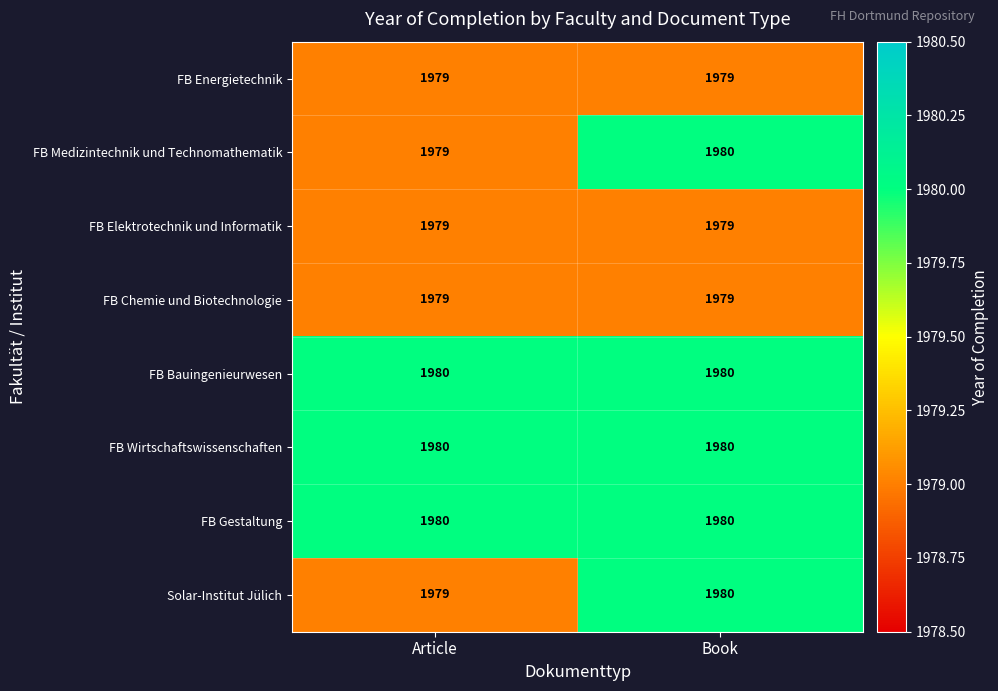

What is the maximum value shown in the chart?

1980